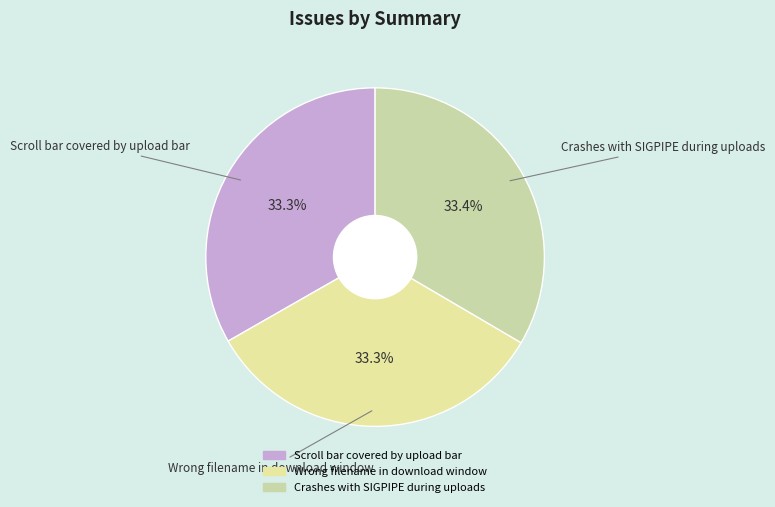

What percentage do Scroll bar covered by upload bar and Wrong filename in download window together represent?

66.6%